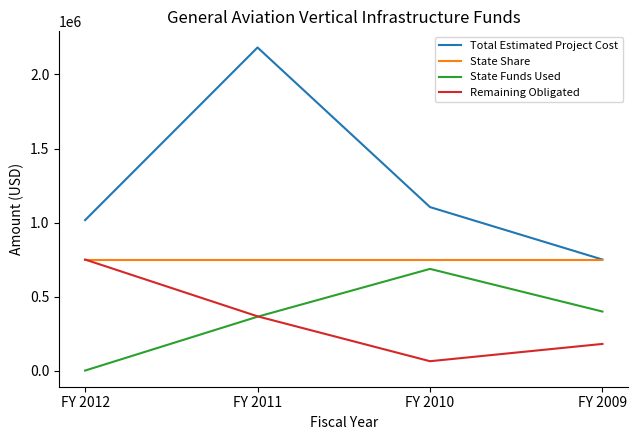

Which series has the largest total across all categories?

Total Estimated Project Cost